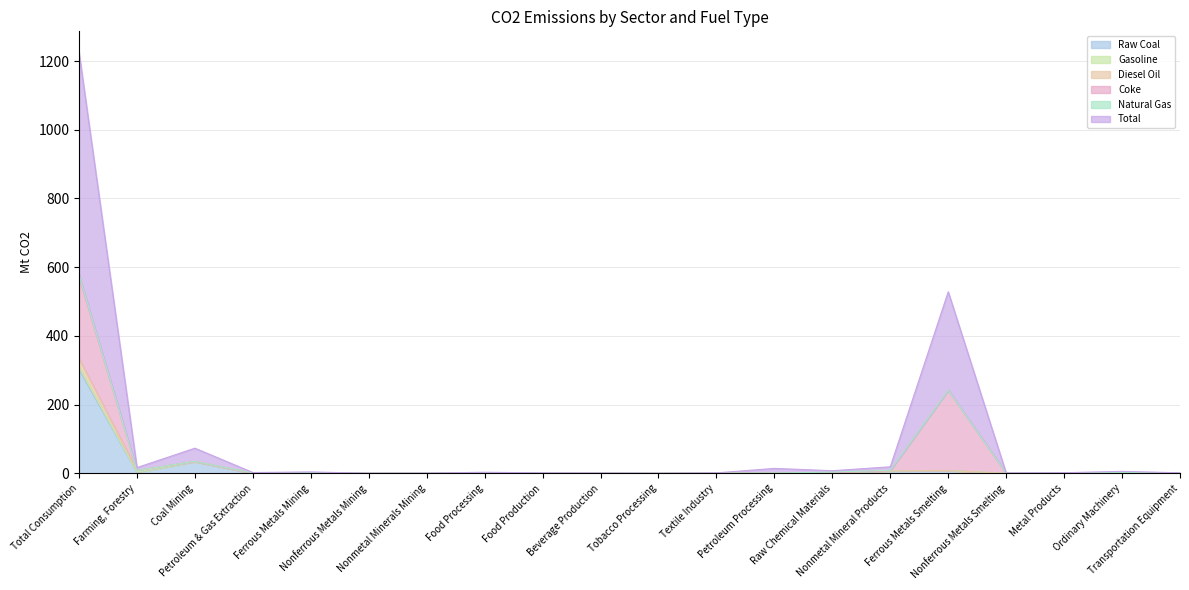

What is the sum of the Raw Coal values at Nonferrous Metals Smelting and Farming, Forestry?

2.6